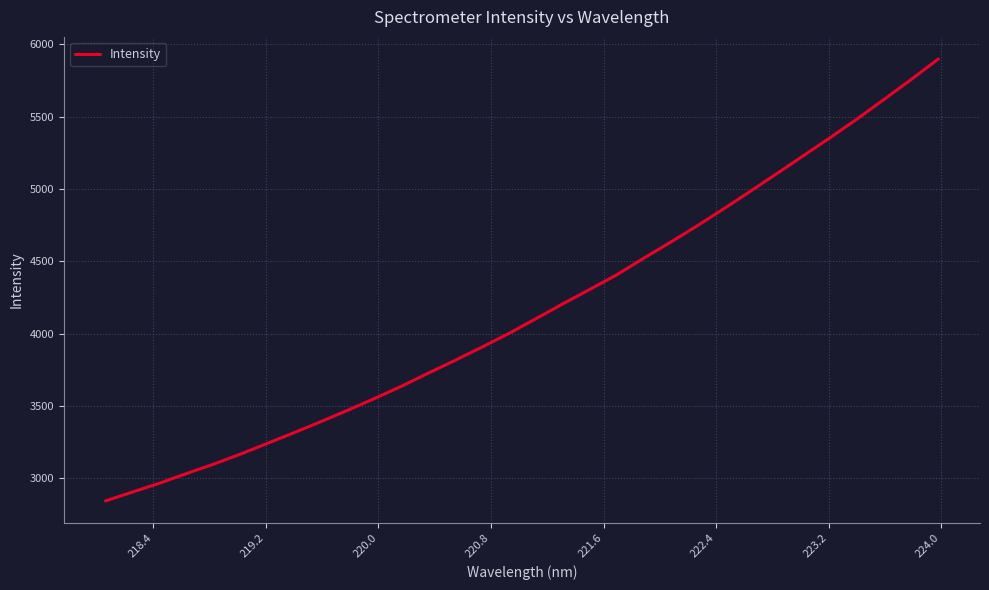

What is the maximum value shown in the chart?

5898.9